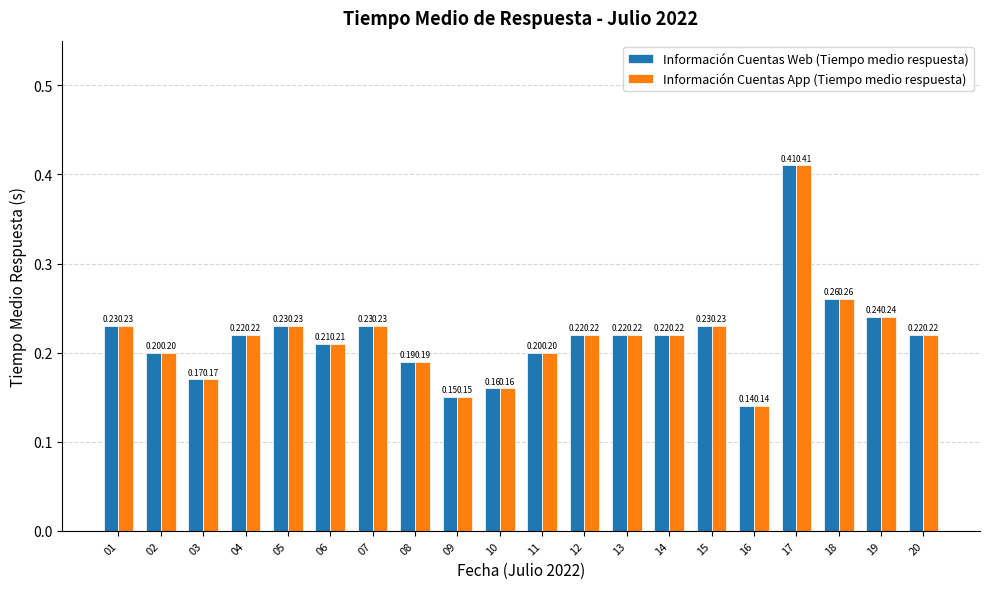

What is the value of the Información Cuentas App (Tiempo medio respuesta) bar at the 19th from the left?

0.2